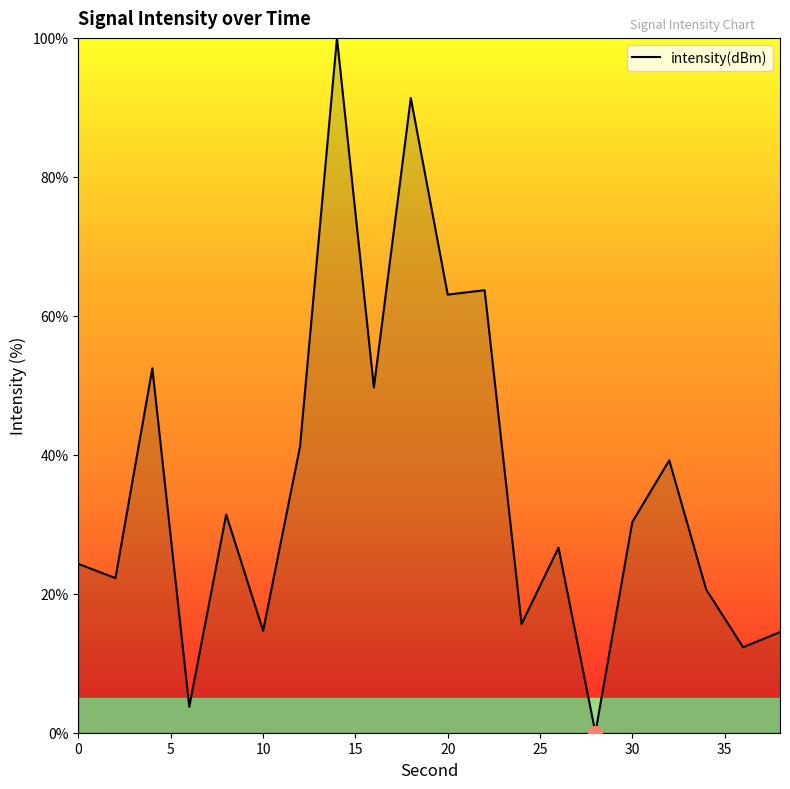

What is the difference between the maximum and minimum values?

100.0